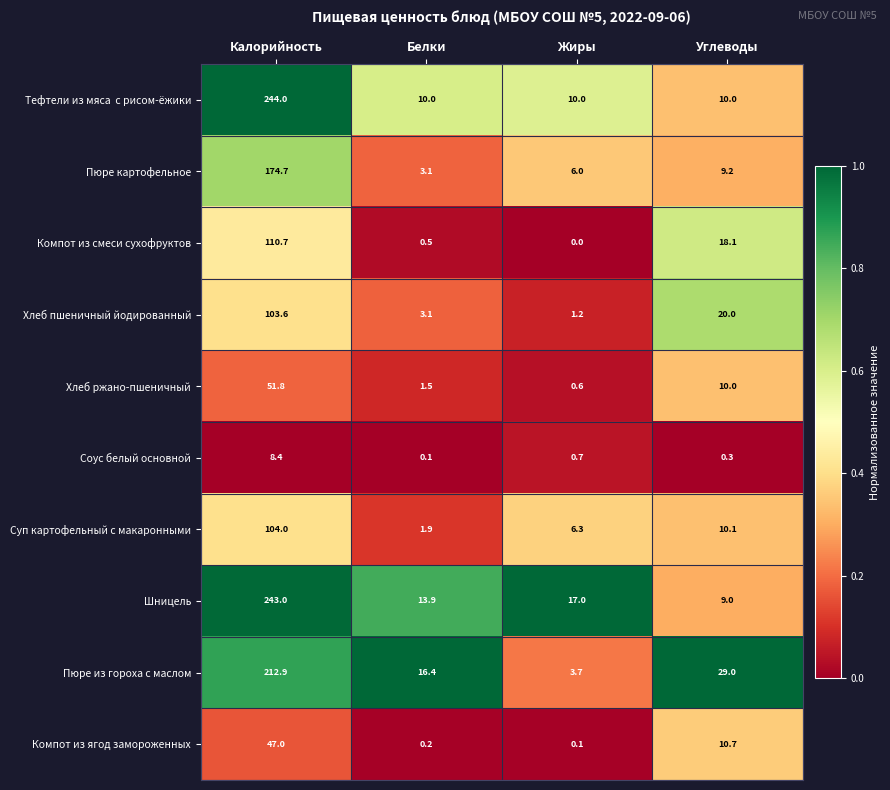

What is the difference between the highest and lowest values at Углеводы?

28.7